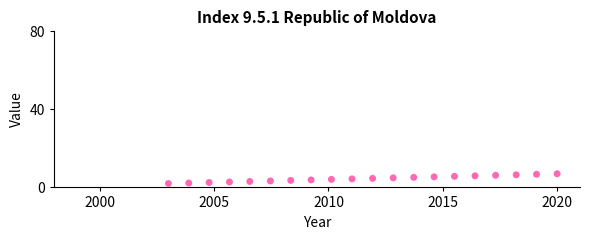

What is the range of Y values (max minus min)?

5.0